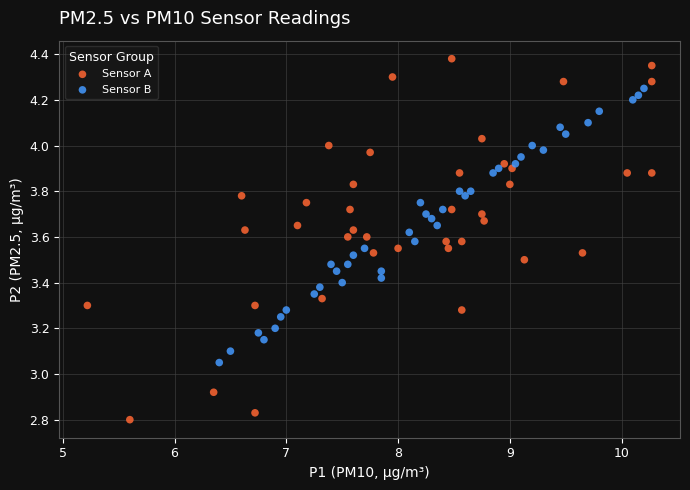

Which series contains the highest Y value?

Sensor A